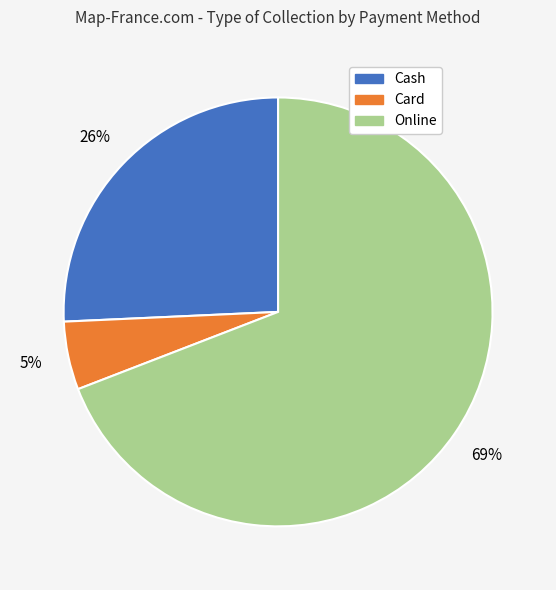

To the nearest percent, what is the difference between the largest and smallest slice percentages?

64%